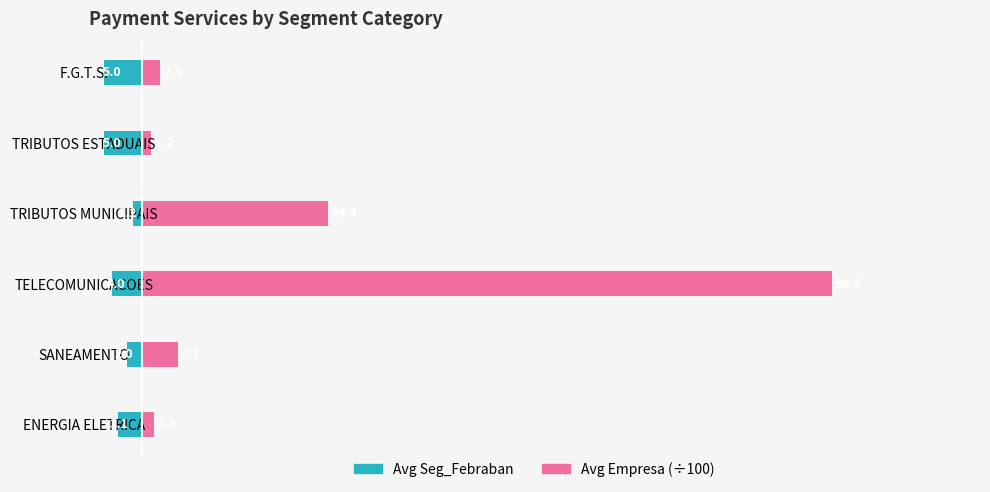

What are all the series names shown in the legend?

Avg Seg_Febraban, Avg Empresa (÷100)